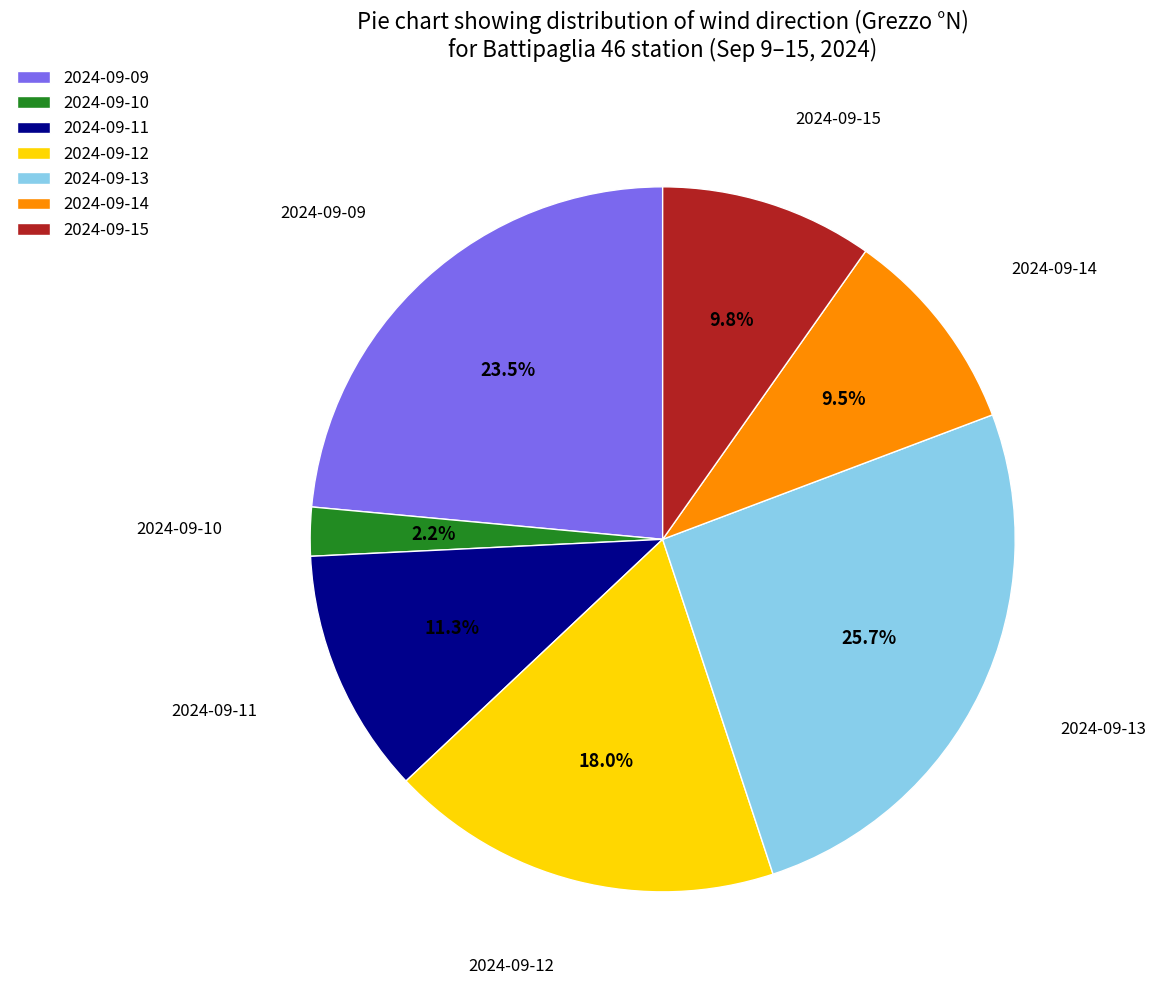

Which has a higher value, 2024-09-12 or 2024-09-11?

2024-09-12